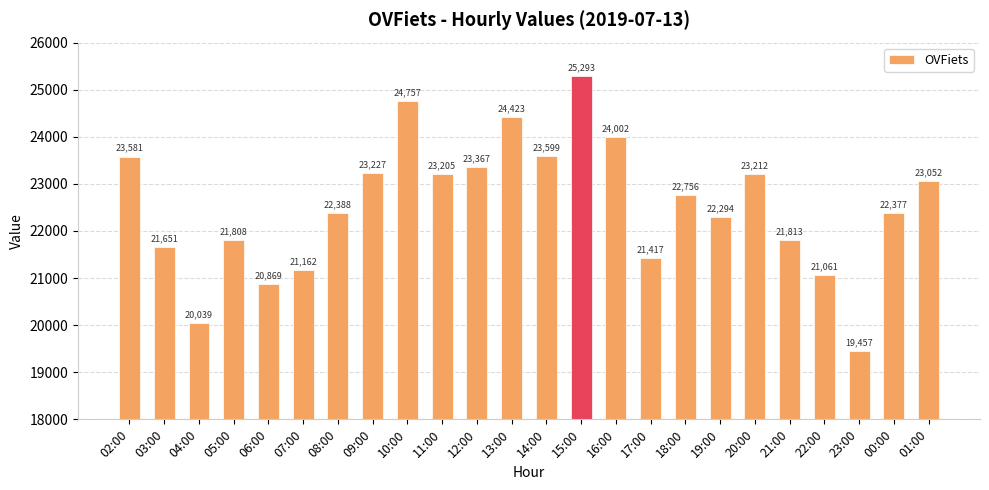

At which label does the data first exceed 22756?

02:00